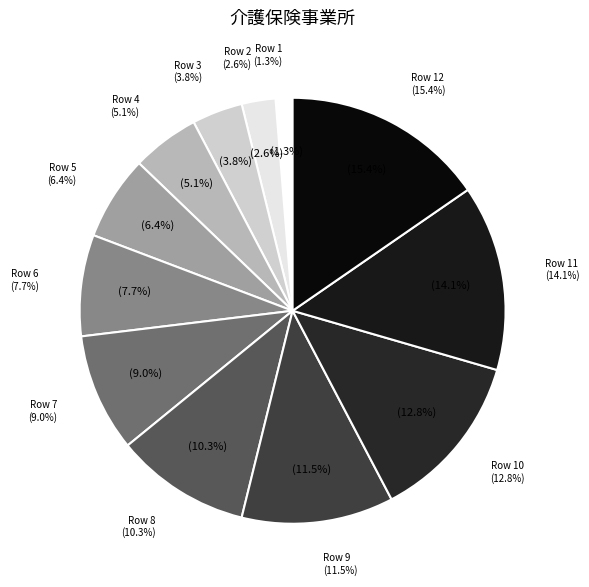

Does 4 represent more than half of the total?

No